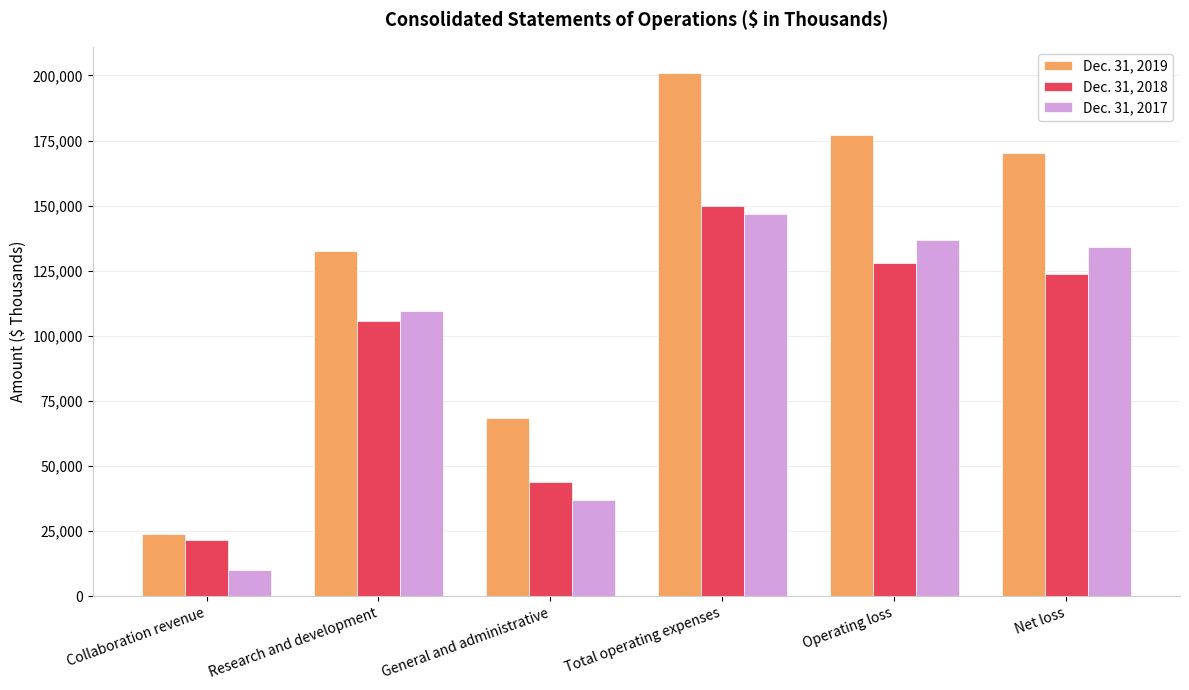

What is the average value of the Dec. 31, 2017 series?

95806